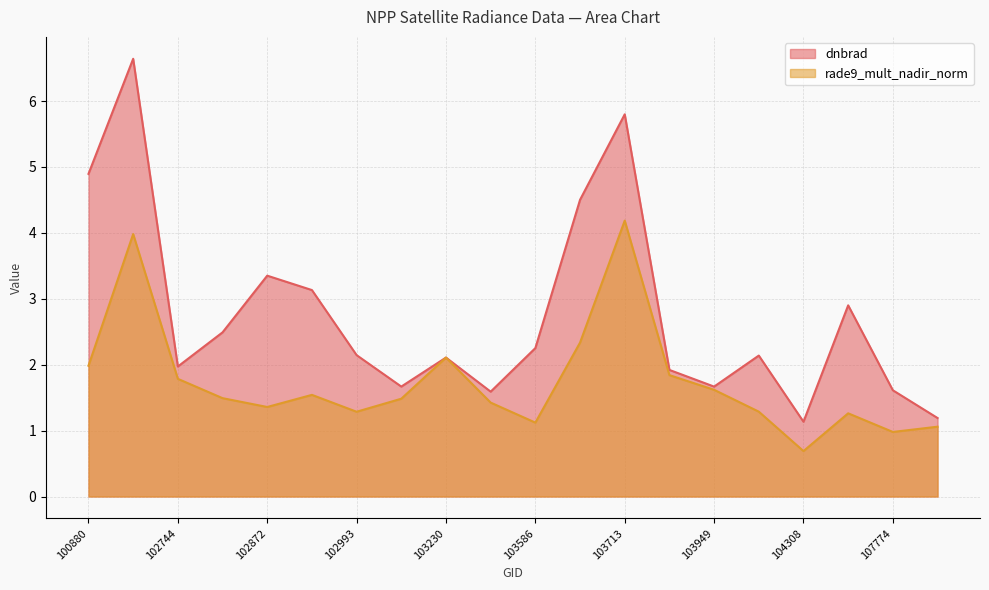

What is the sum of all dnbrad values?

55.1